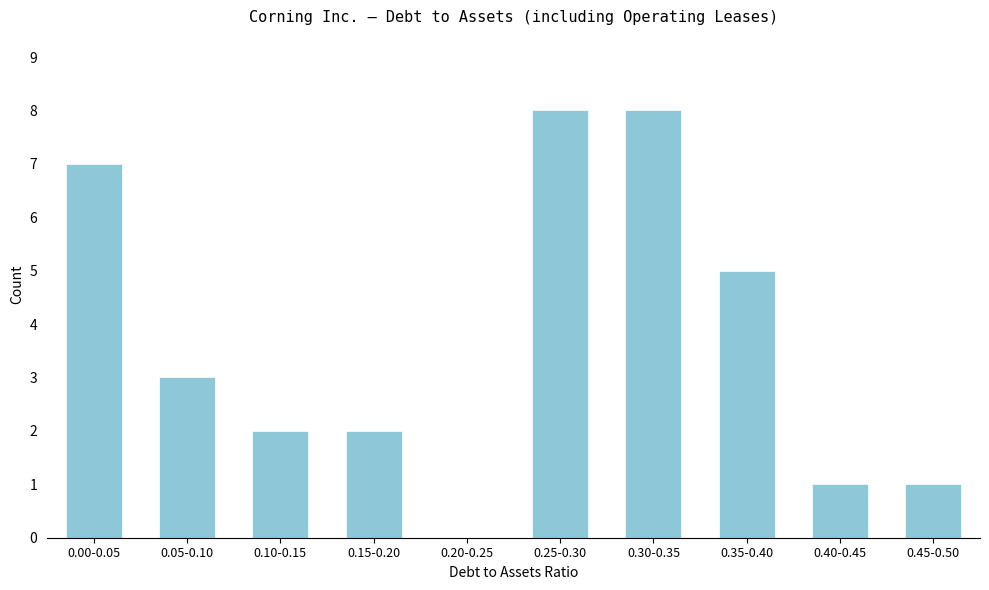

Reading left to right, what are all the values shown in this chart?

0.00-0.05=7	0.05-0.10=3	0.10-0.15=2	0.15-0.20=2	0.20-0.25=0	0.25-0.30=8	0.30-0.35=8	0.35-0.40=5	0.40-0.45=1	0.45-0.50=1